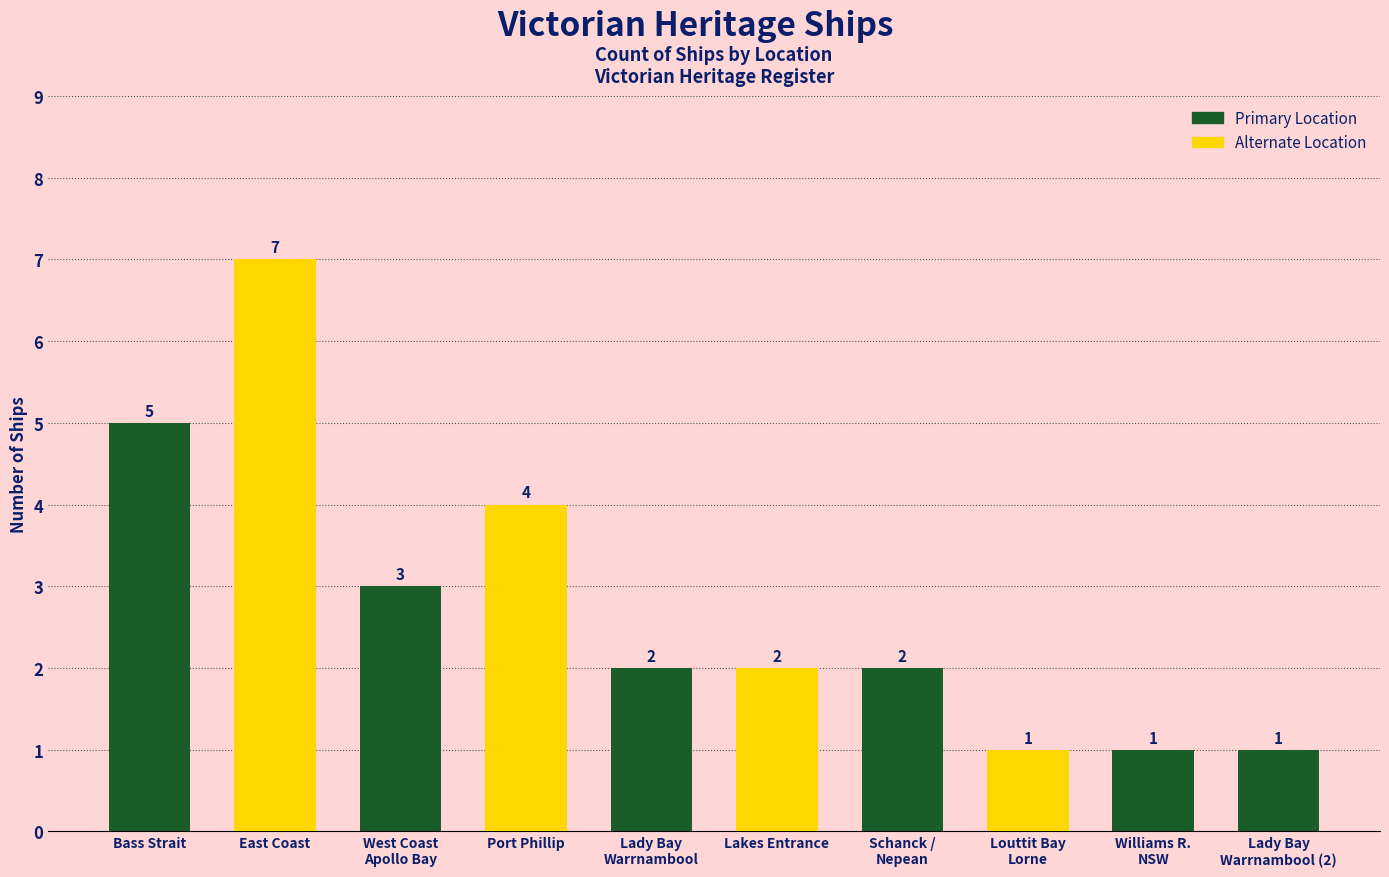

What is the greatest value displayed?

7